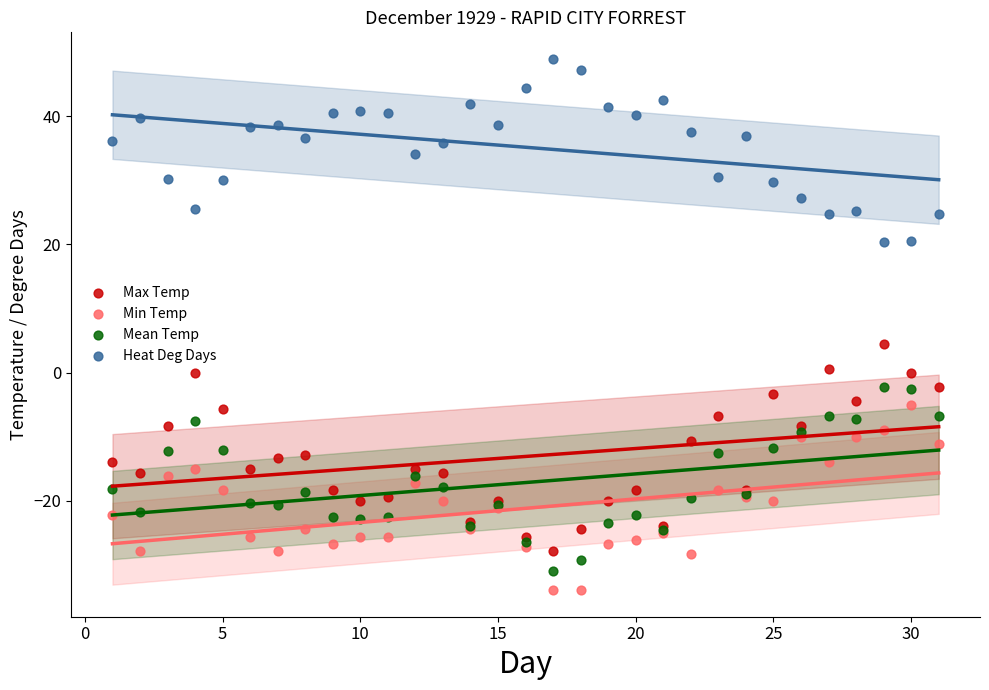

Which series contains the highest Y value?

Heat Deg Days